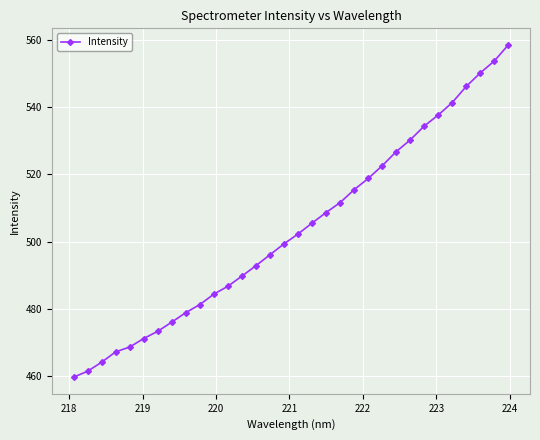

What is the sum of all values?

16114.0